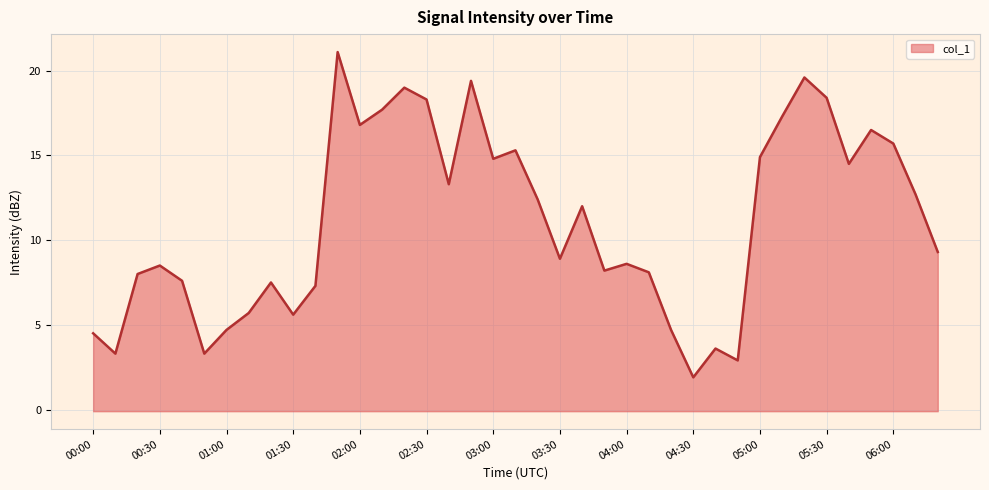

True or false: the data shows 8.2 at 01:10.

False